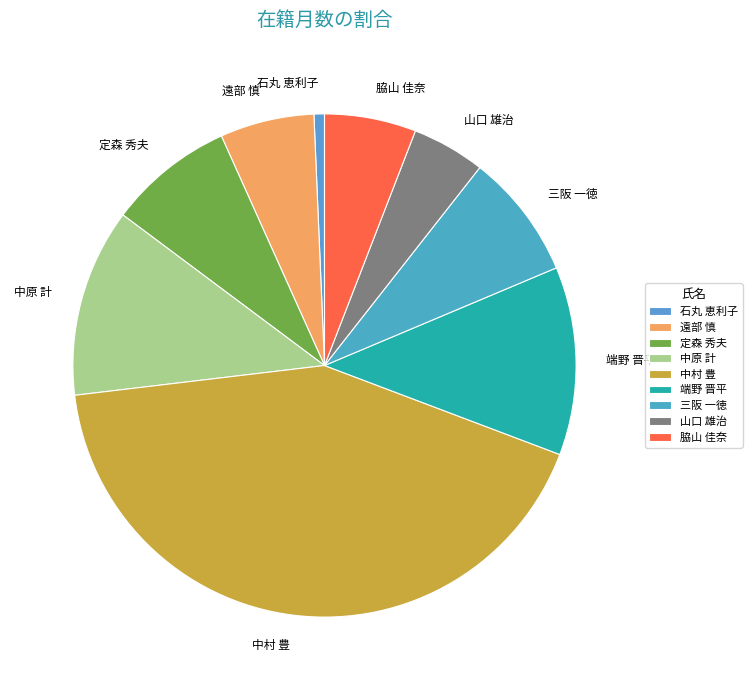

Does 中原 計 represent more than half of the total?

No